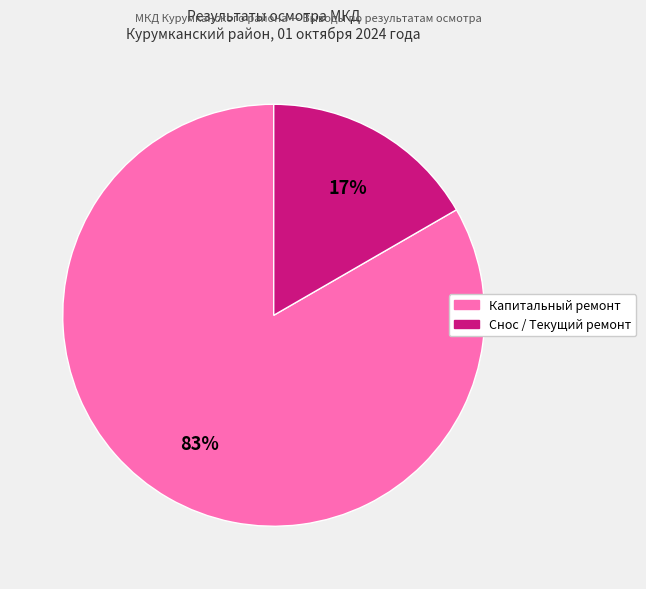

Is there a majority slice in this chart?

Yes